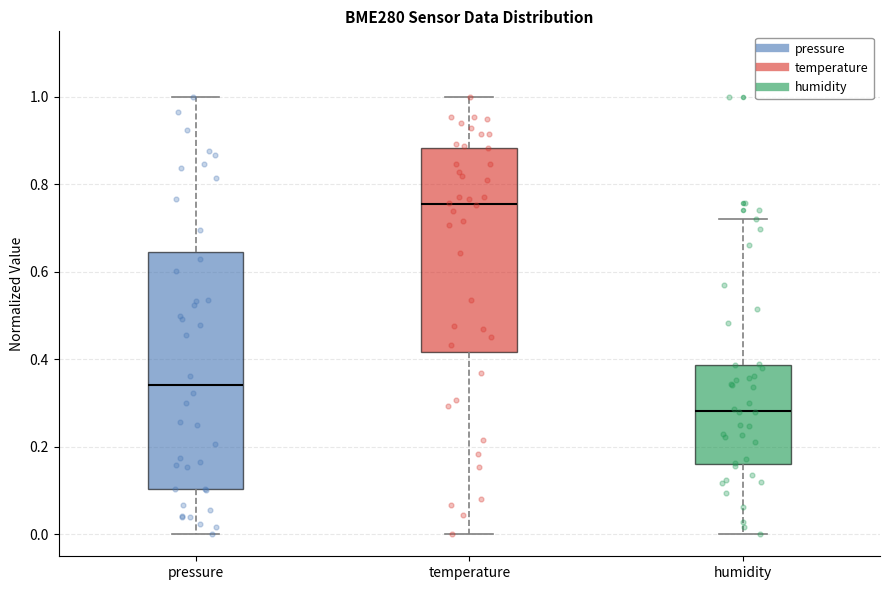

Where is the lower edge of the box for temperature on the y-axis? The values are not printed on the chart, so give them approximately, as read against the axis.

0.42